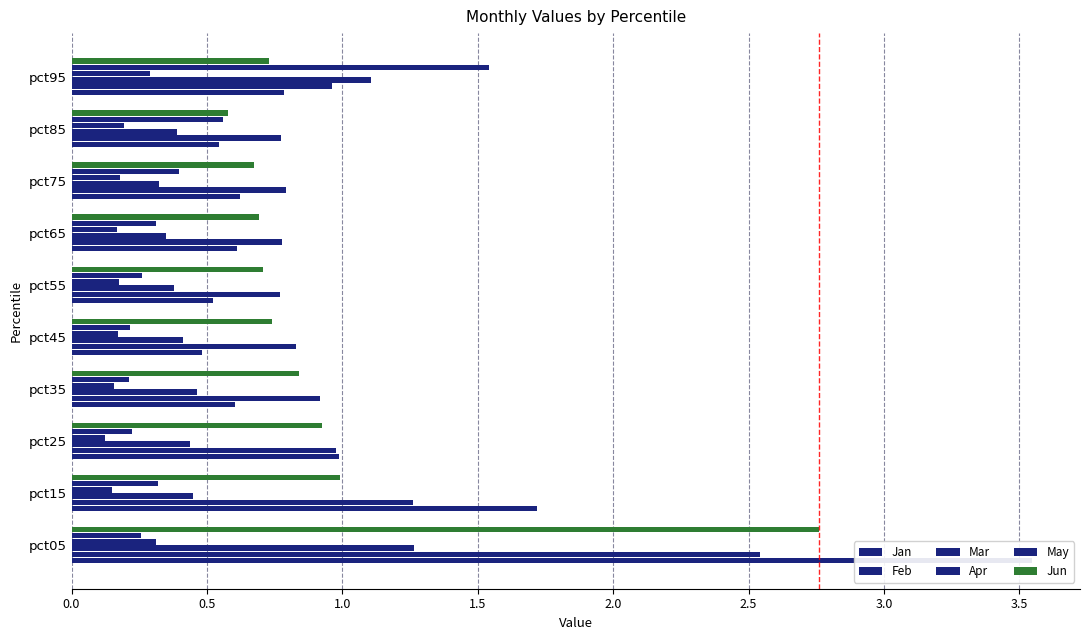

What is the difference between the second highest and second lowest values in the Feb series?

0.5